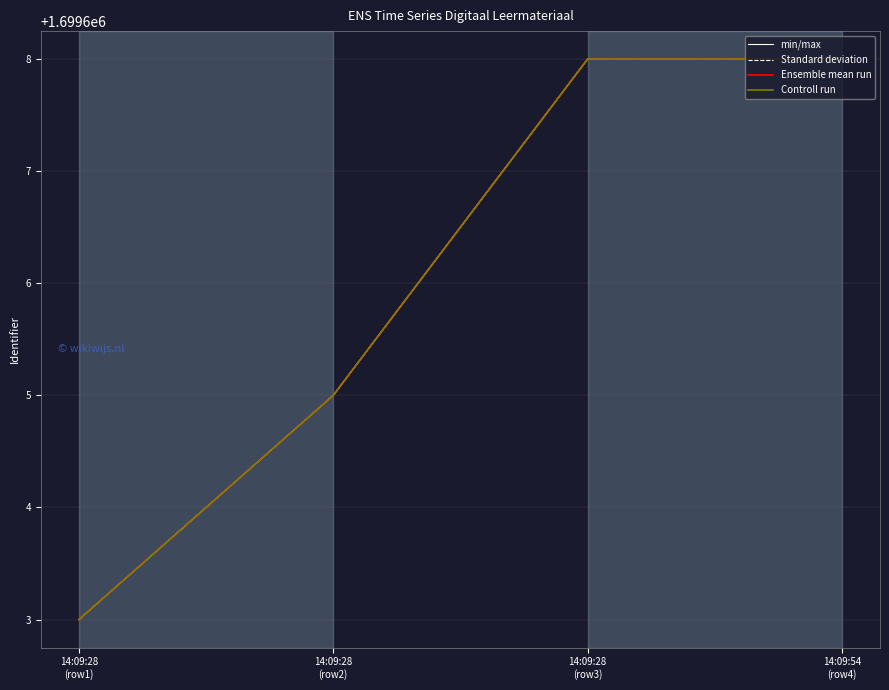

Is this an area chart (filled region under the line)?

No